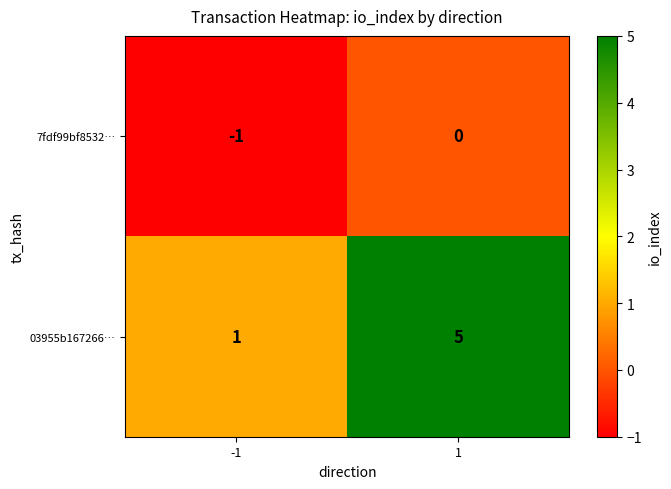

Reading left to right, extract all data points from this chart.

7fdf99bf8532…: -1=-1	1=0
03955b167266…: -1=1	1=5